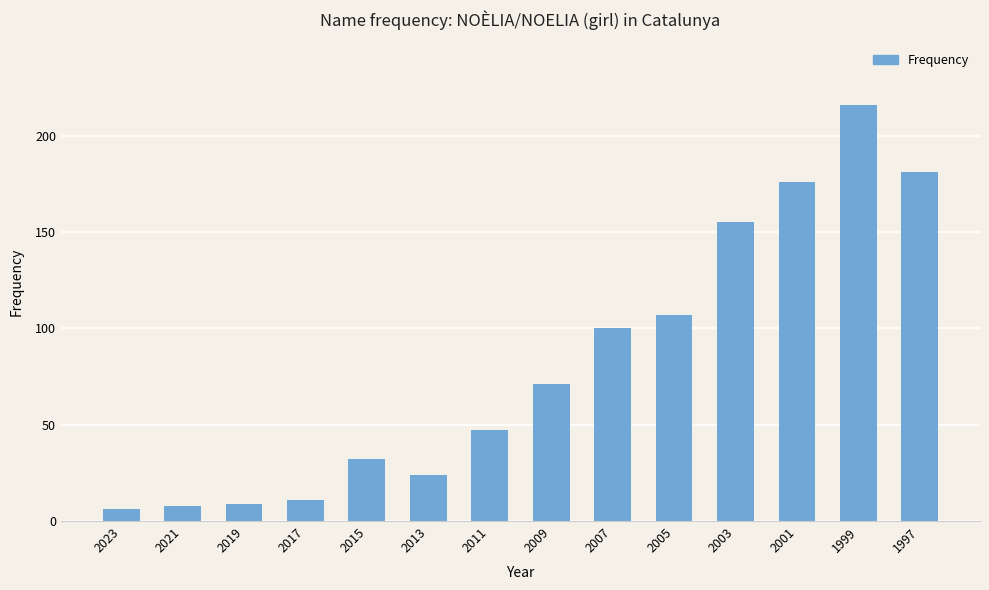

How many bars are there in total?

14